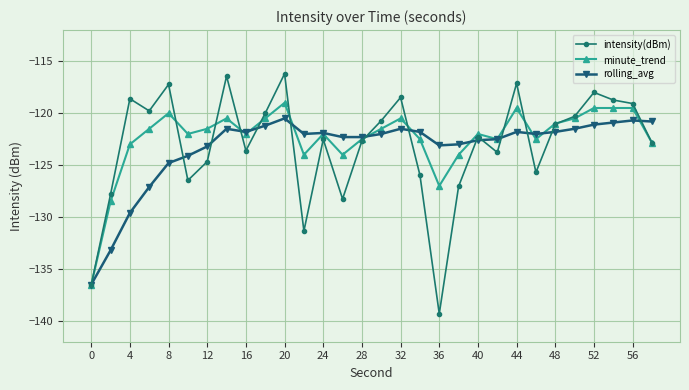

What is the value of the rolling_avg point at the 19th from the left?

-123.1